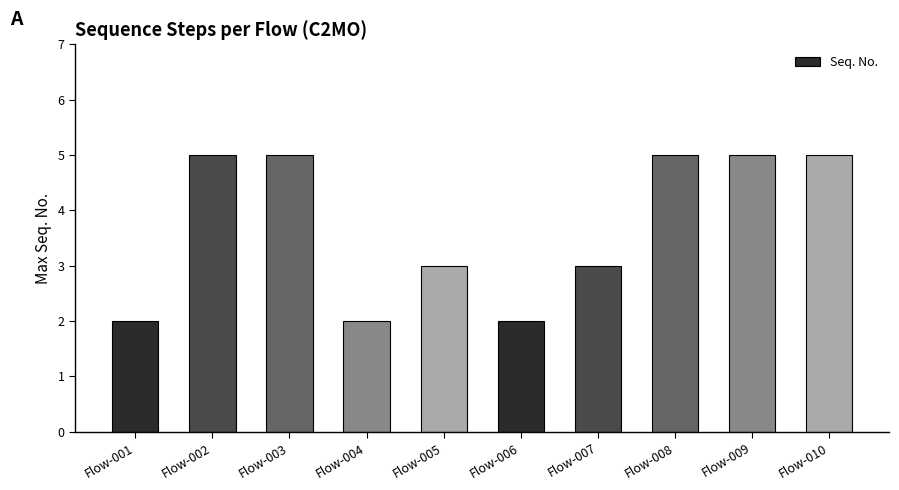

The chart shows a value of 9 at Flow-010. True or false?

False